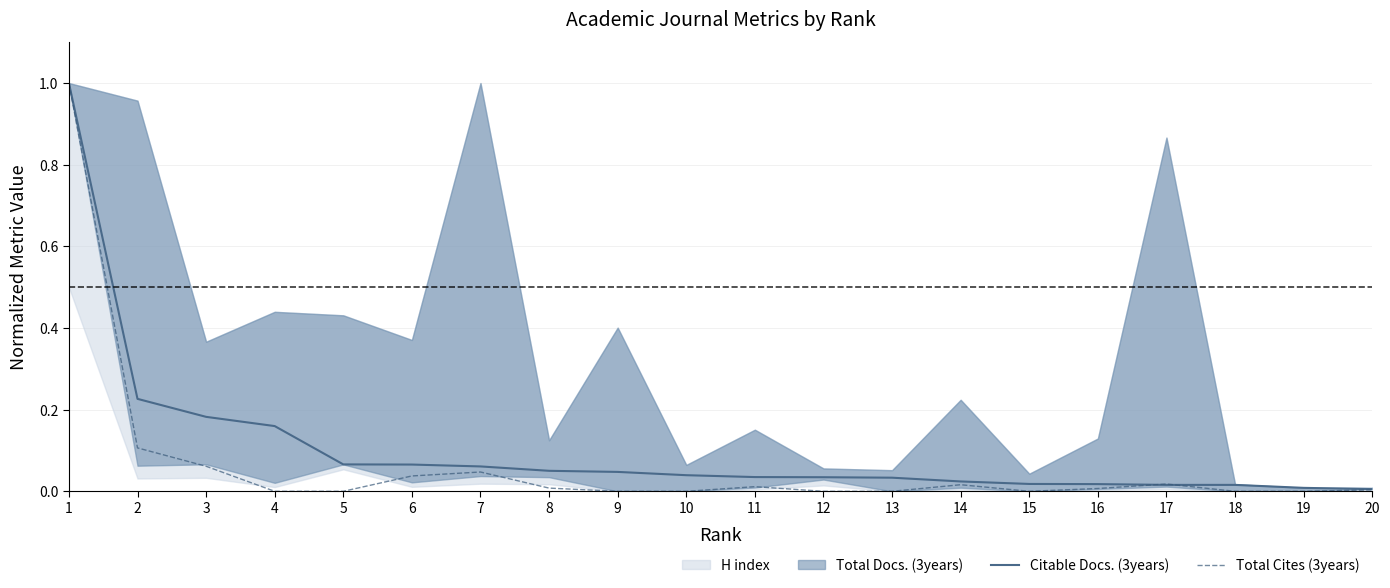

Is it true that Total Cites (3years) equals 0.0 at 13?

True